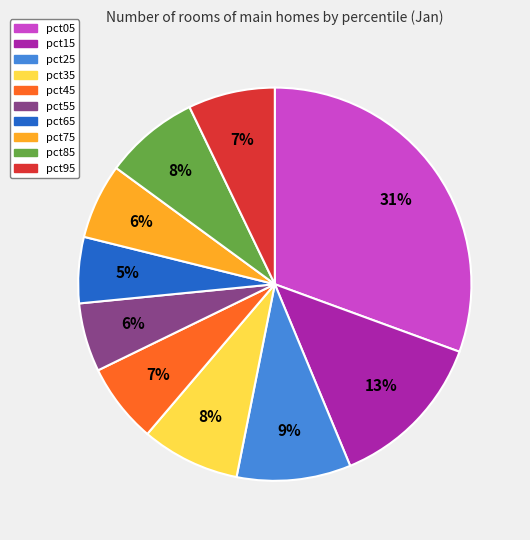

To the nearest percent, what is the combined percentage of pct95 and pct35?

15%